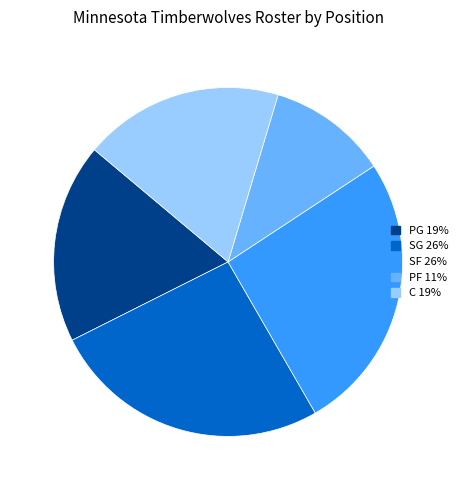

Count the number of slices in the pie.

5